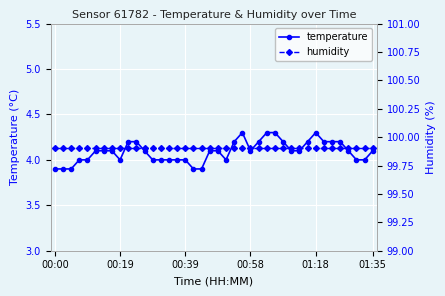

Where is humidity nearest to the value 99?

00:00